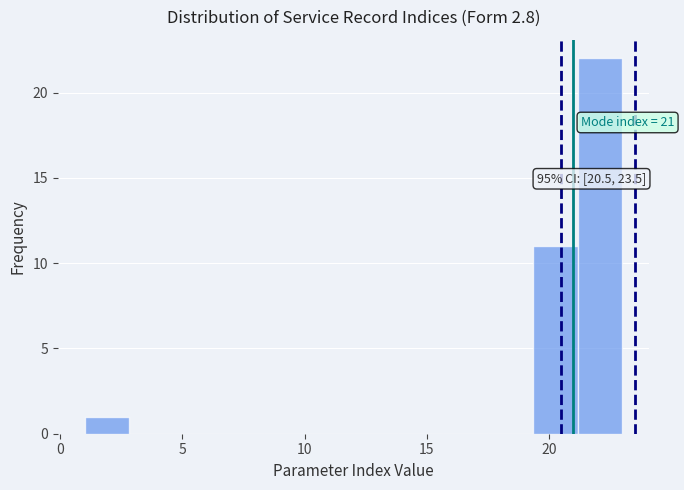

Around what value on the x-axis is the tallest bar? Give the approximate position of its centre, as read against the axis.

22.0